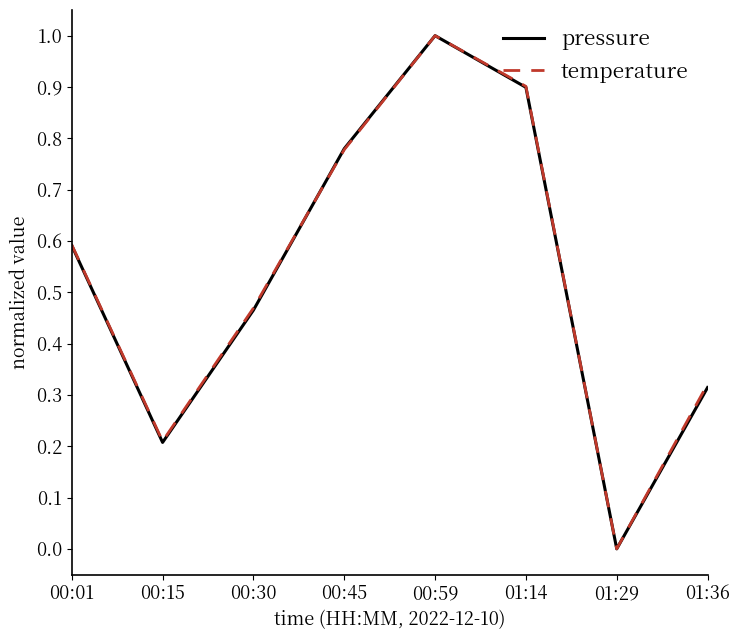

True or false: temperature has more than 0 interior local peaks.

True